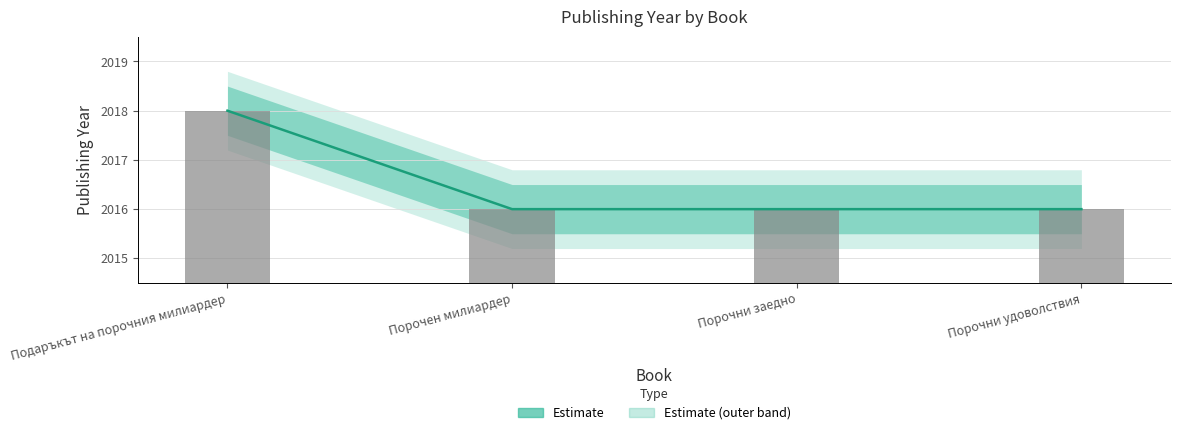

What is the minimum value shown in the chart?

2016